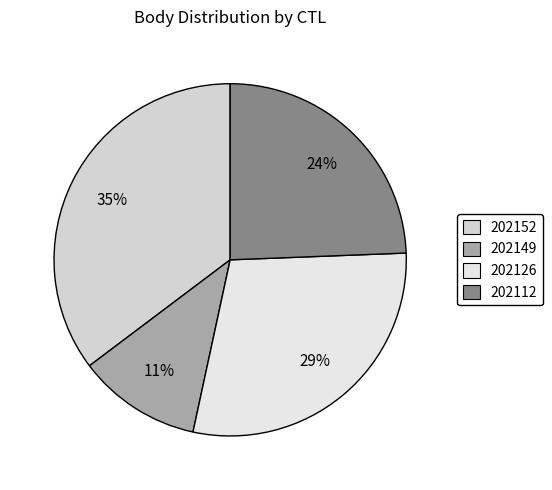

How many slices are in this pie chart?

4